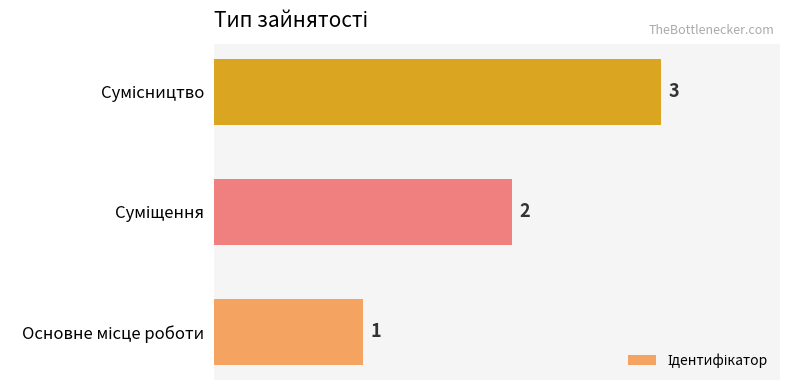

How many values are between 1 and 3?

3